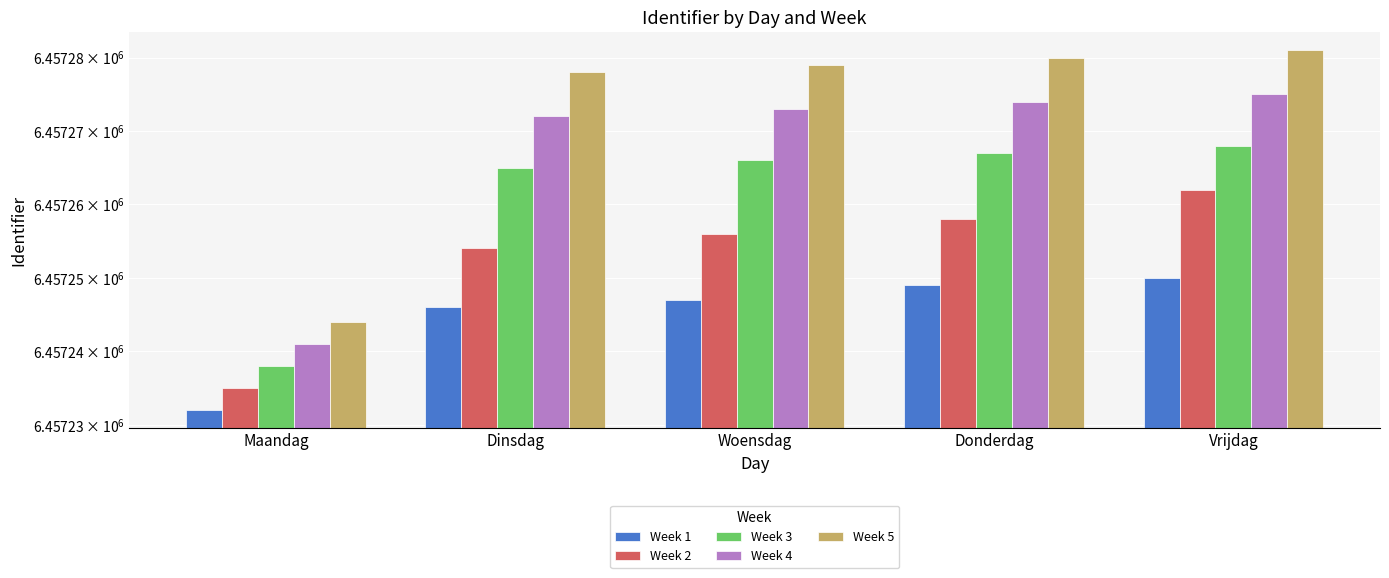

How many categories are shown in the chart?

5